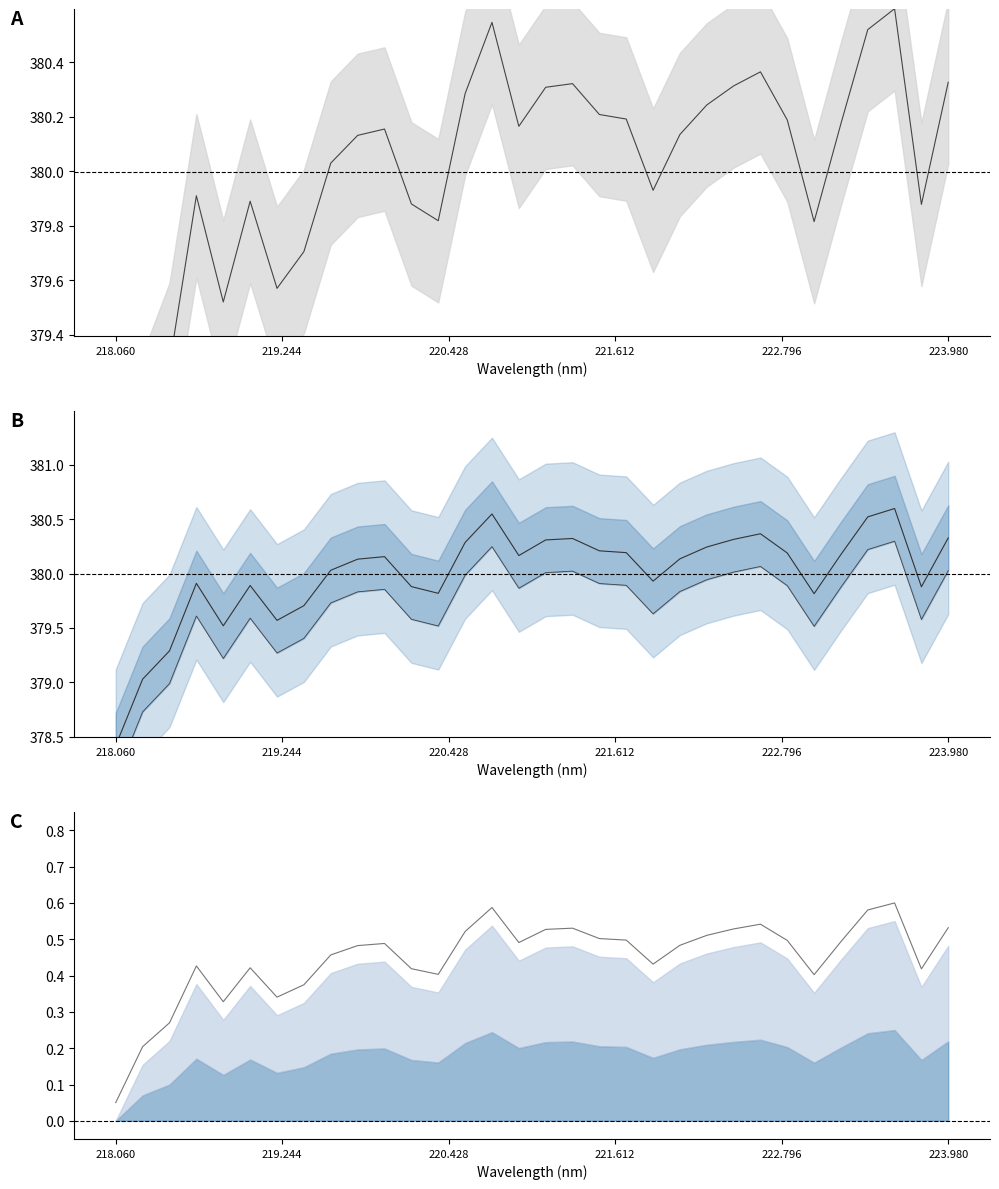

True or false: Mean intensity and Lower bound intersect in this chart.

False